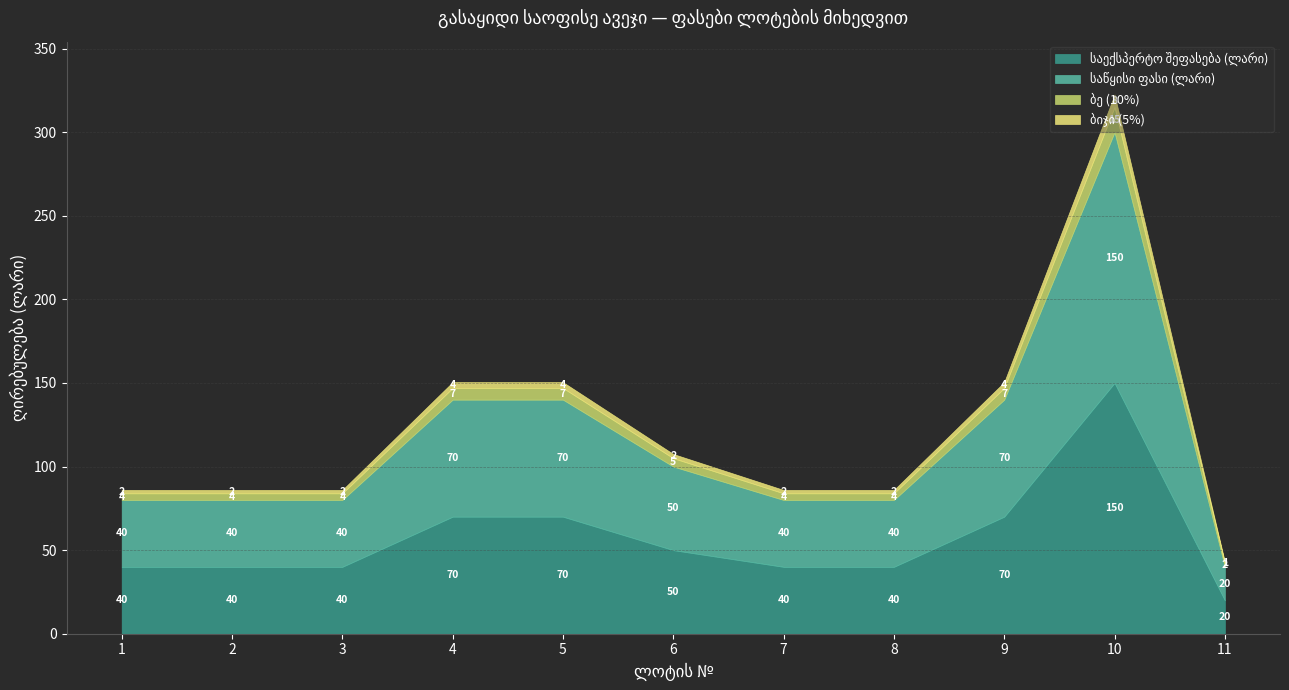

Does the chart display data point markers on the line(s)?

No